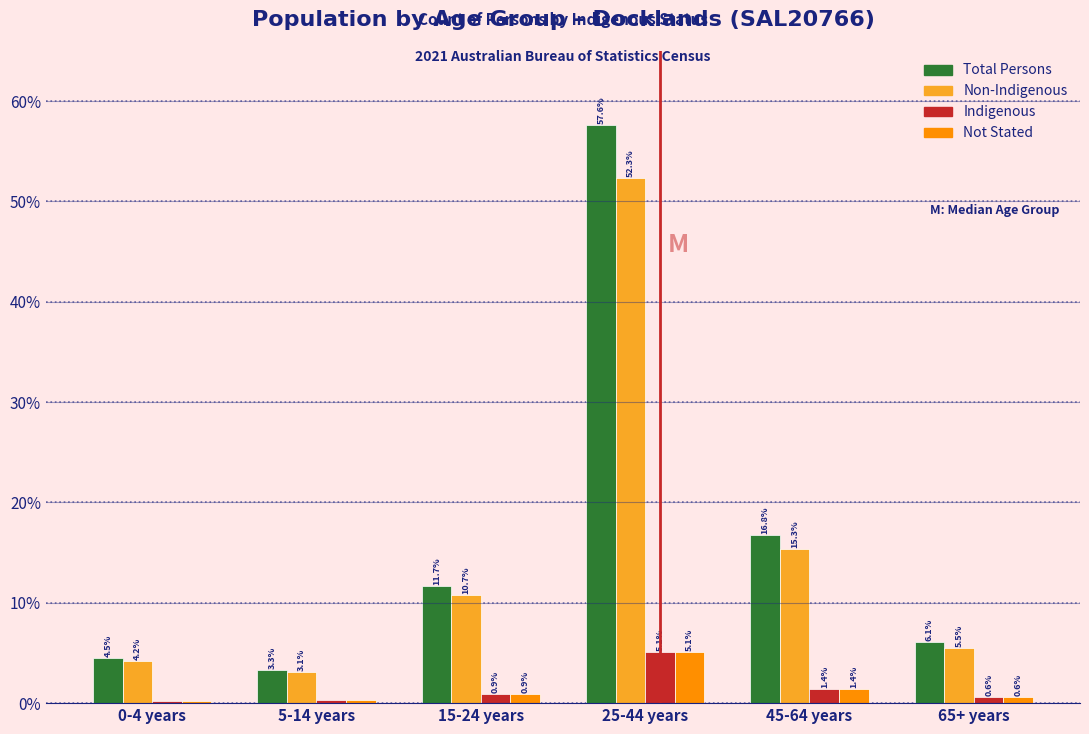

What is the highest value of the Not Stated series?

5.1